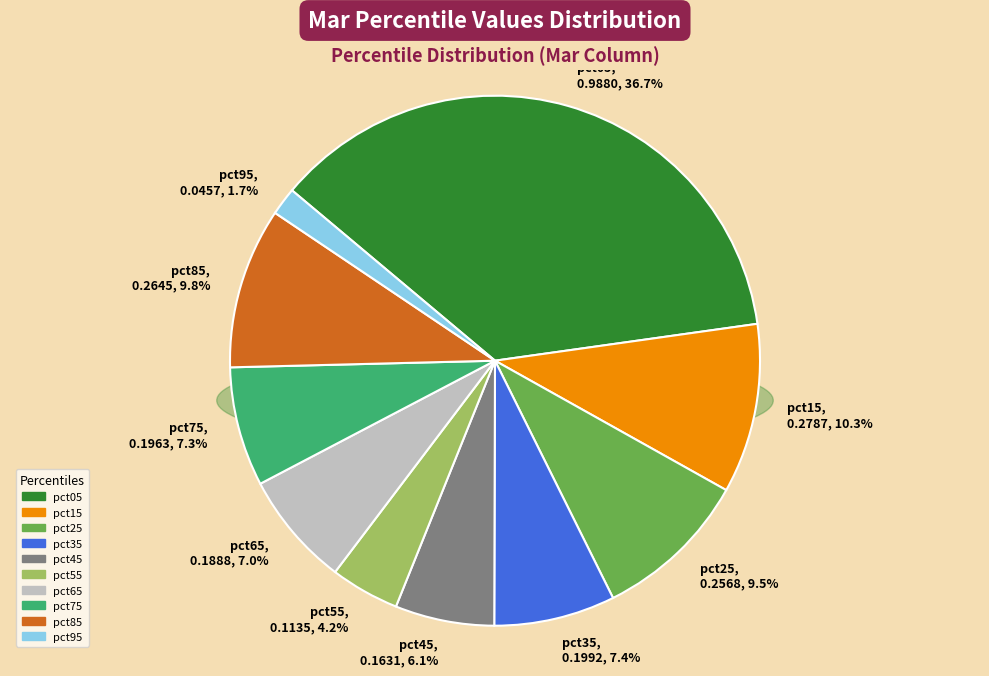

The pct65 slice represents 7% of the pie. True or false?

True